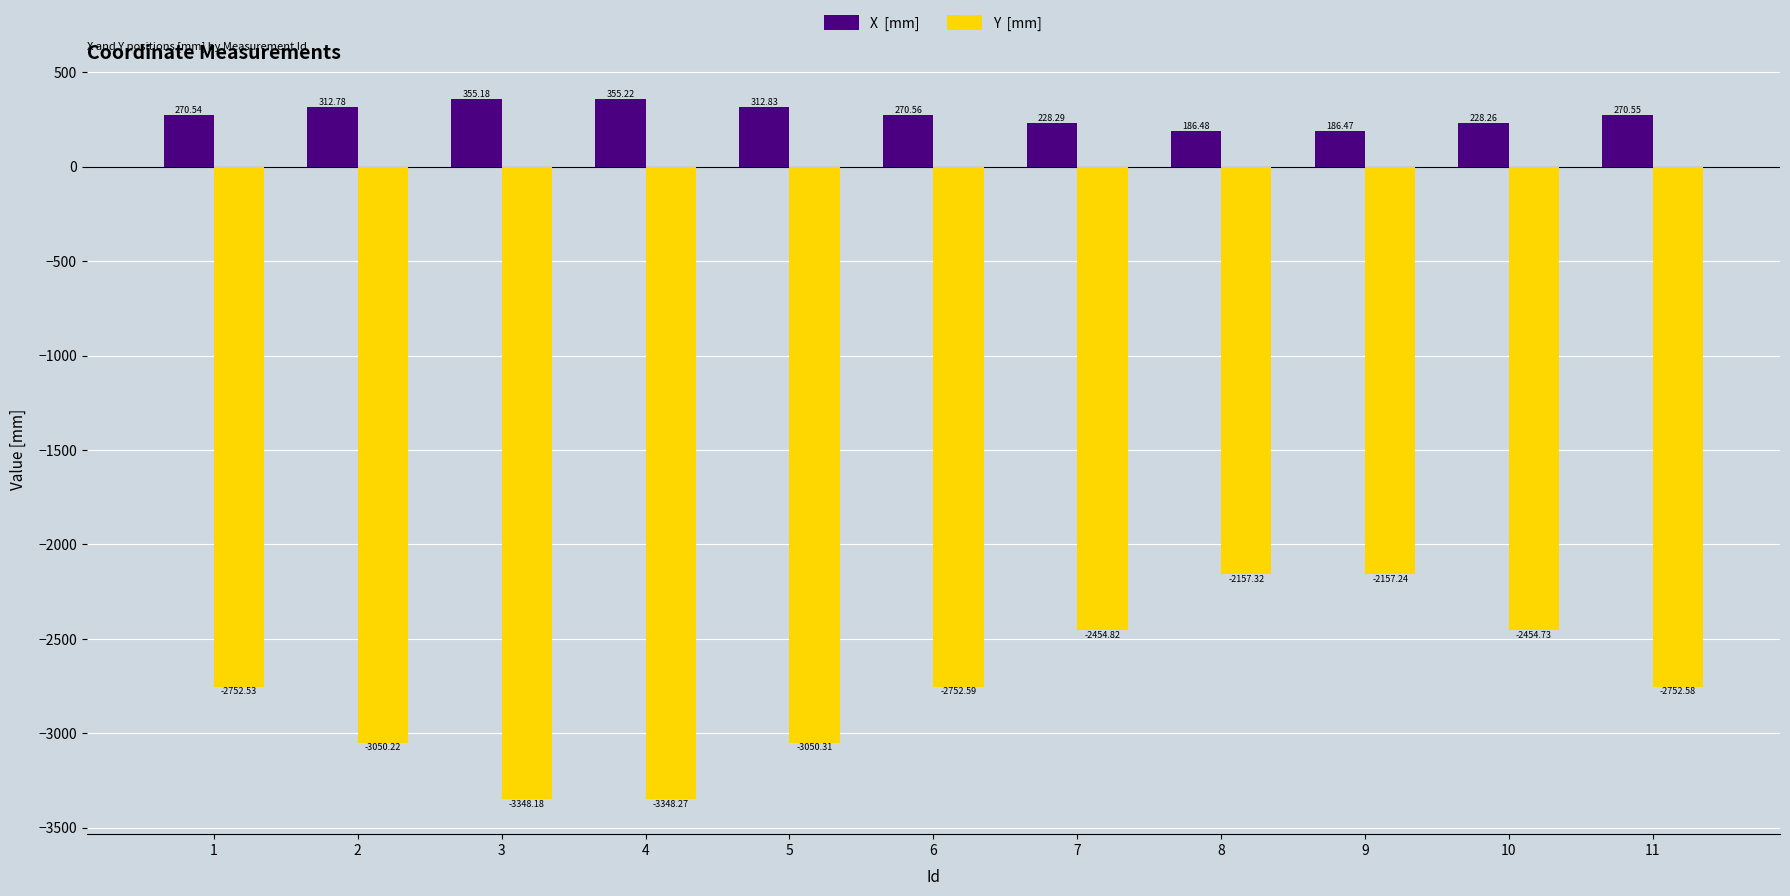

What is the total value across all series at 4?

-2993.1